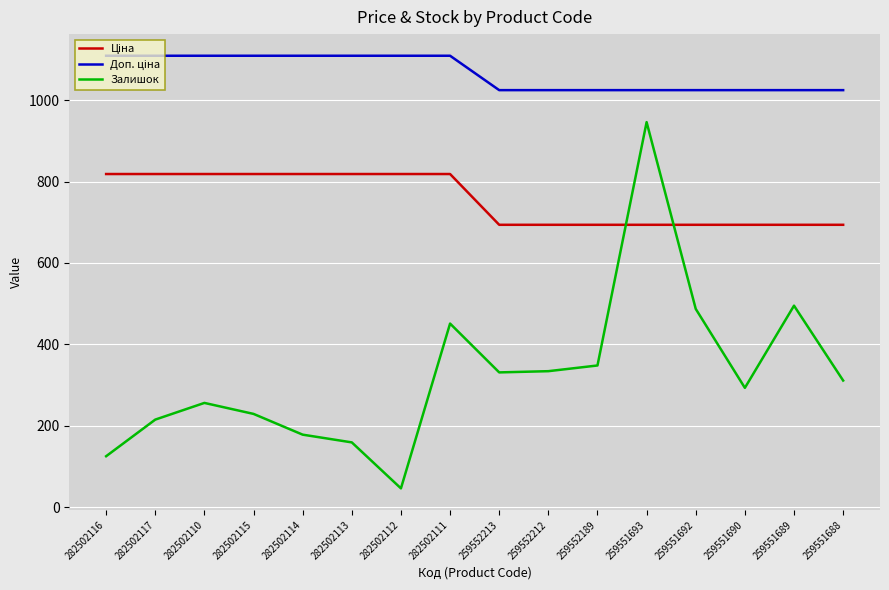

At which category is the sum across all series the highest?

259551693